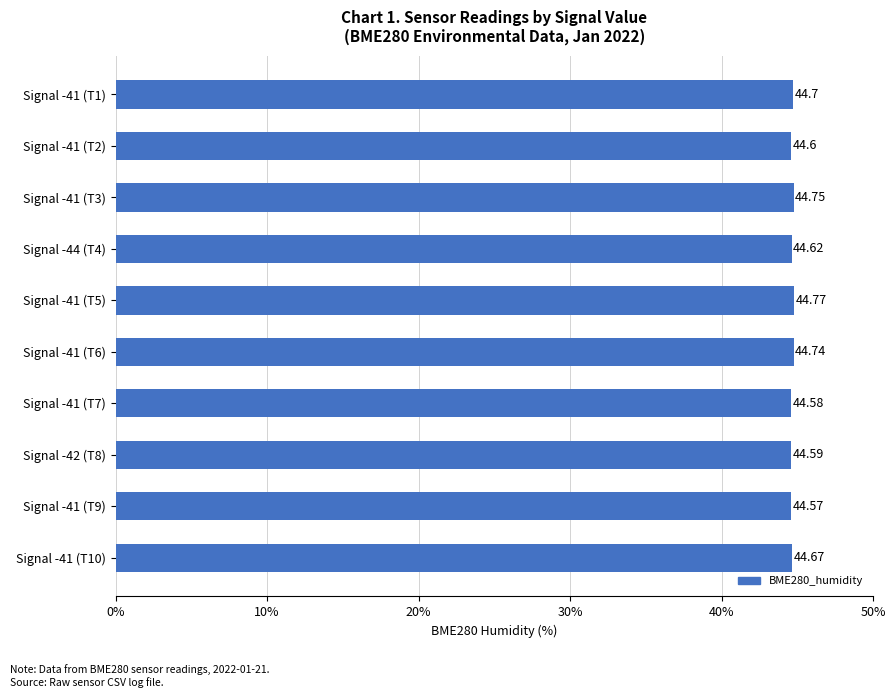

What is the sum of all values?

446.6